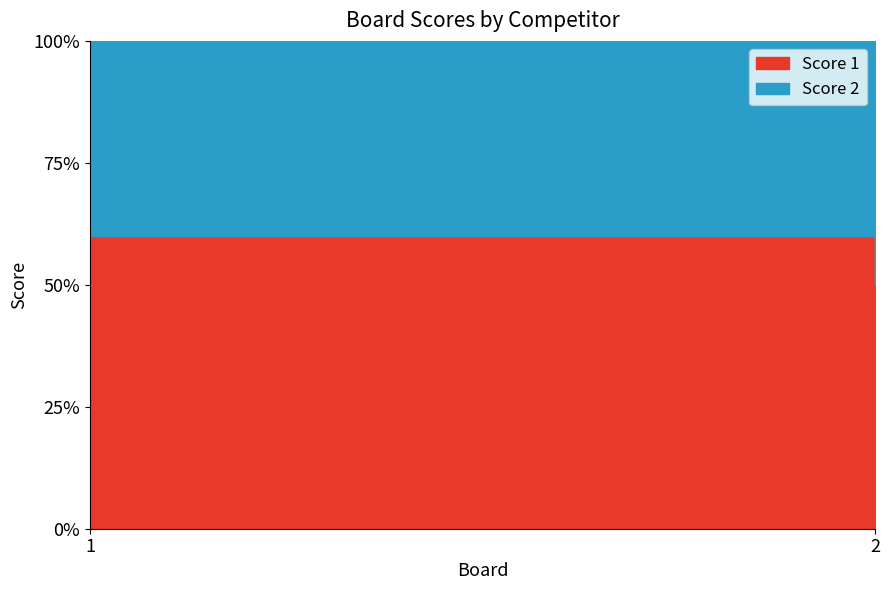

Which series has the widest spread of values?

Score 1